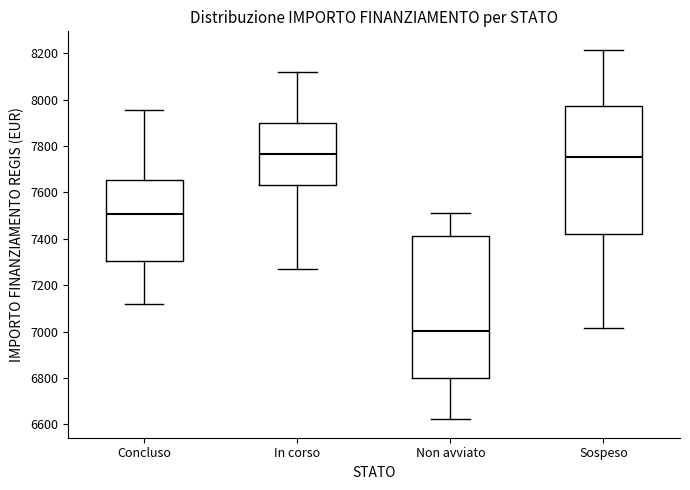

Where does the upper whisker of the box for Sospeso end on the y-axis? The values are not printed on the chart, so give them approximately, as read against the axis.

8220